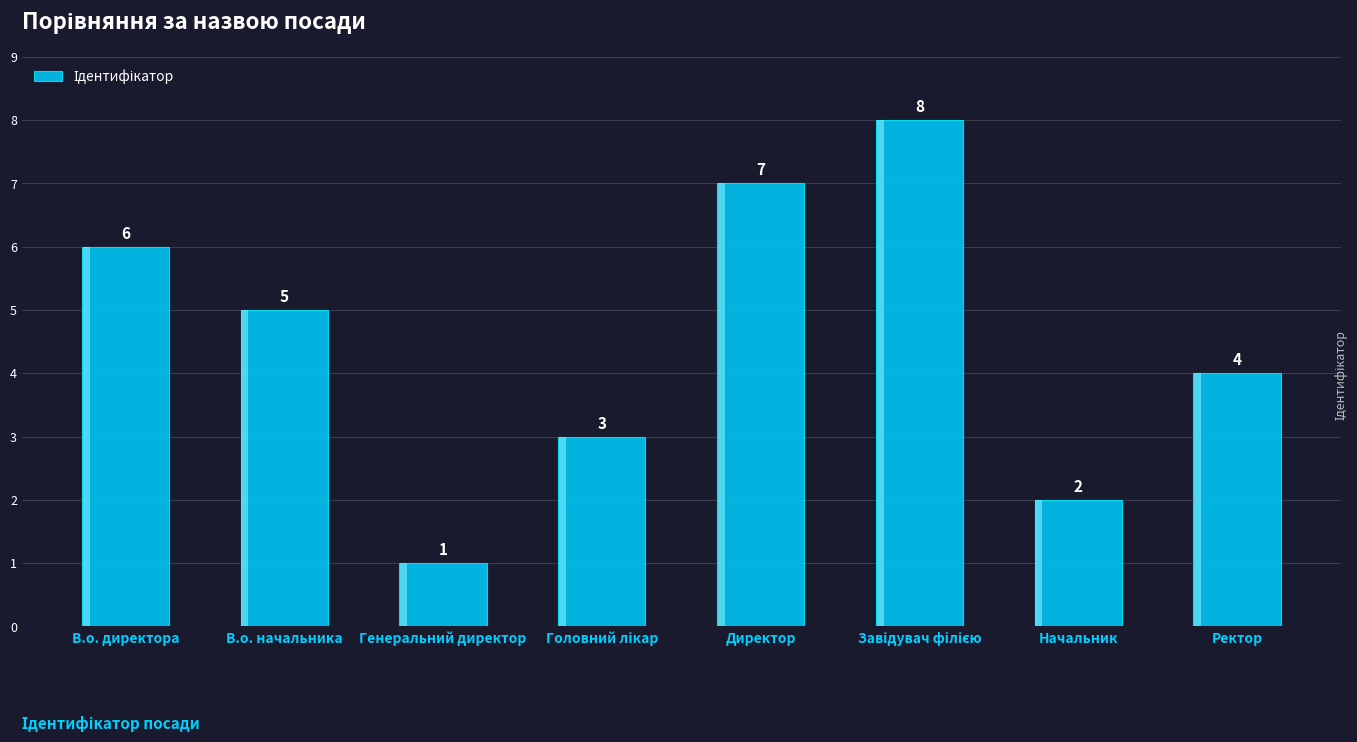

Which category has the highest value across all series?

Завідувач філією